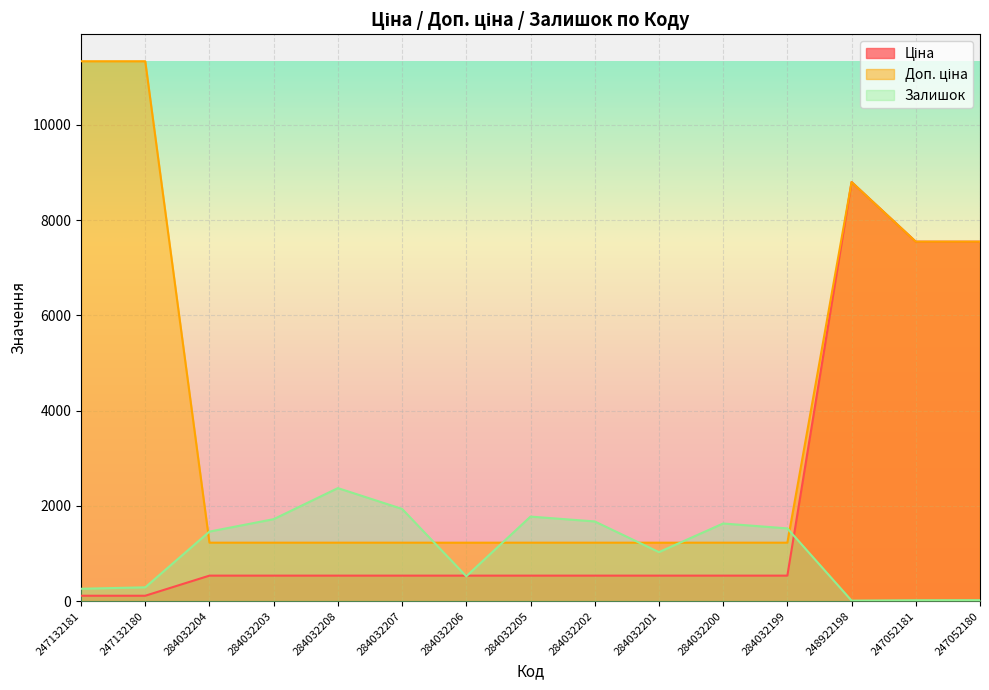

What is the label of the 2nd point from the left?

247132180